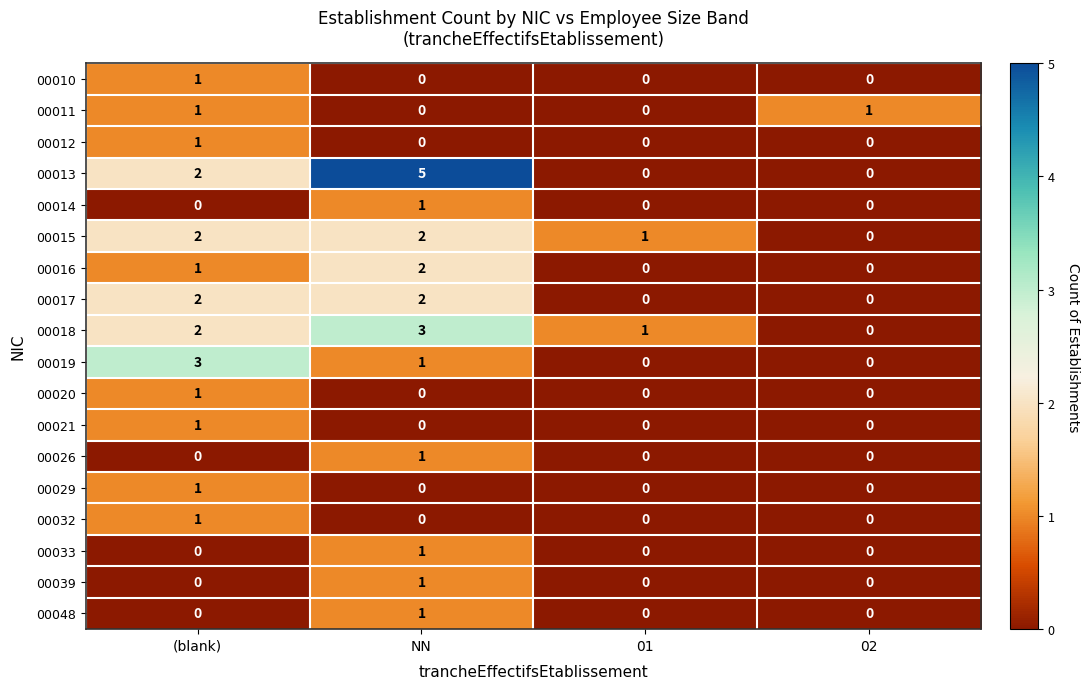

What is the total value across all series at (blank)?

19